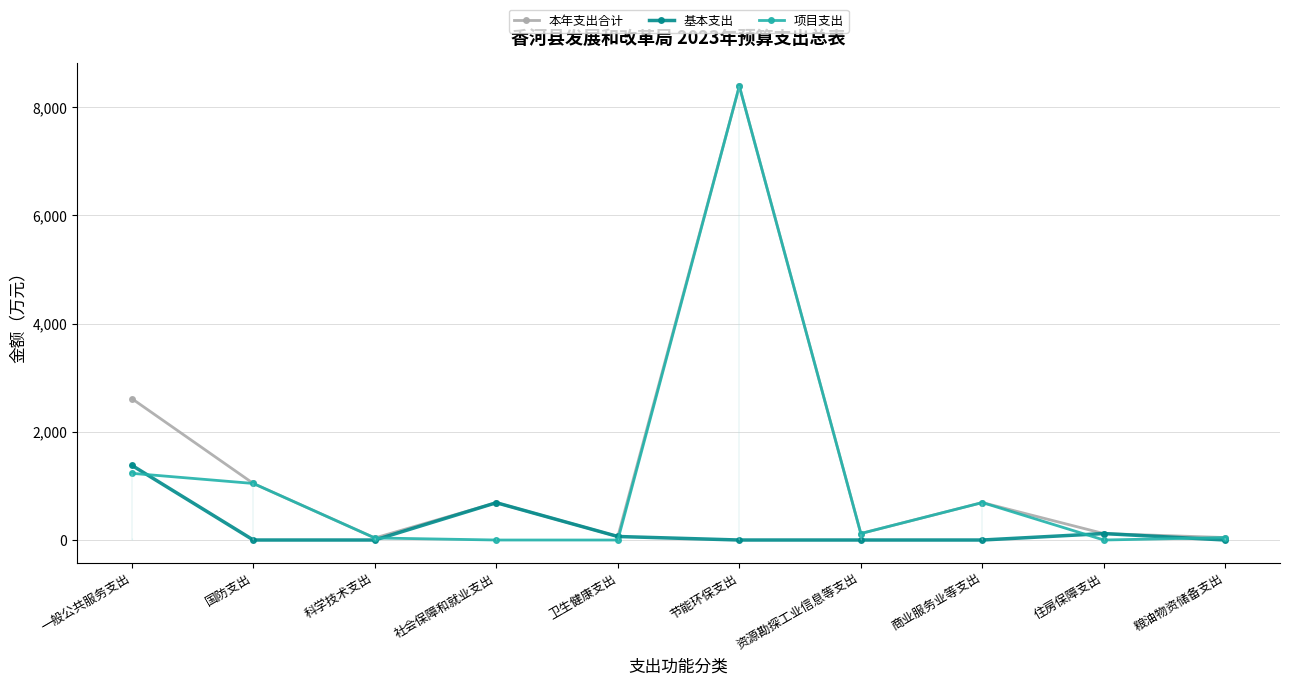

Count the number of data series in this chart.

3